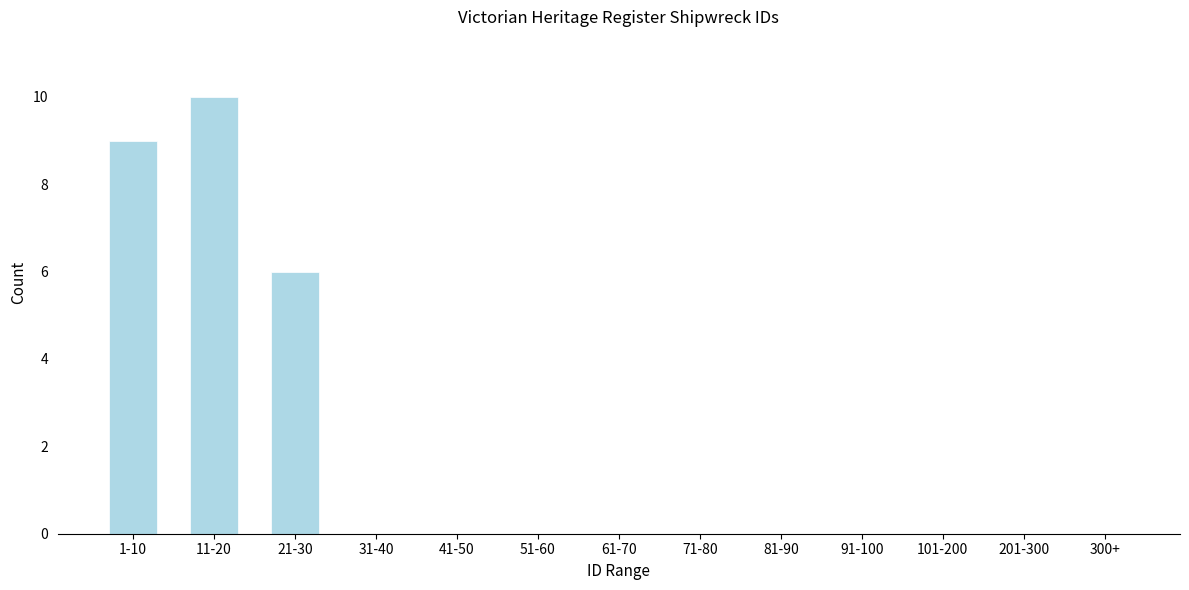

Reading right to left, what are all the values shown in this chart?

300+=0	201-300=0	101-200=0	91-100=0	81-90=0	71-80=0	61-70=0	51-60=0	41-50=0	31-40=0	21-30=6	11-20=10	1-10=9